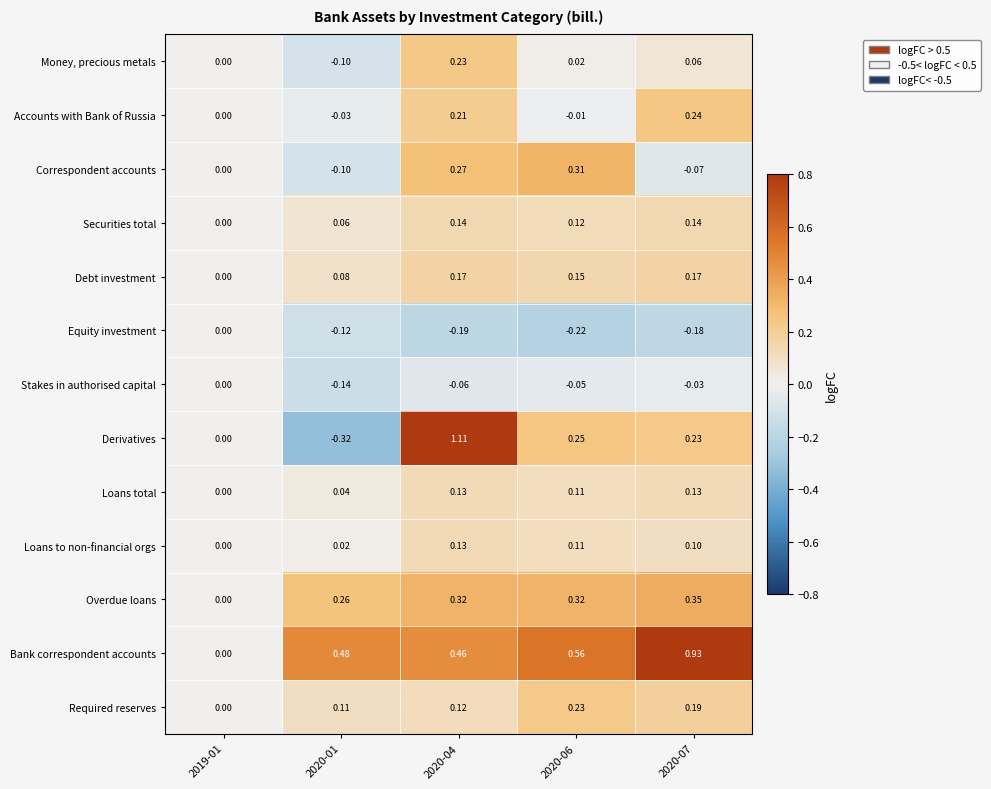

Which series changed the most between 2020-01 and 2020-07?

Derivatives